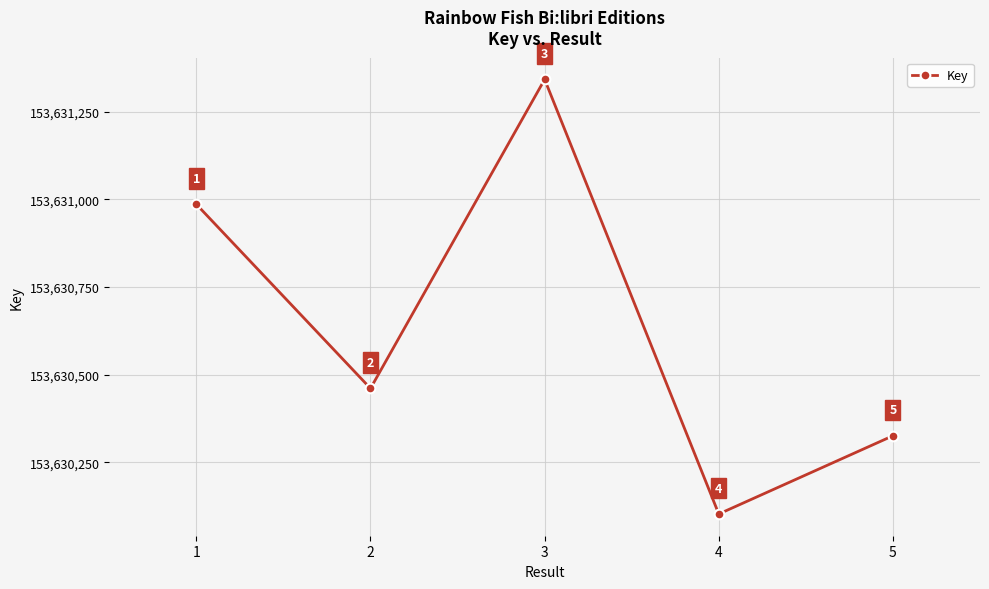

The value at 4 is 153630103. True or false?

True